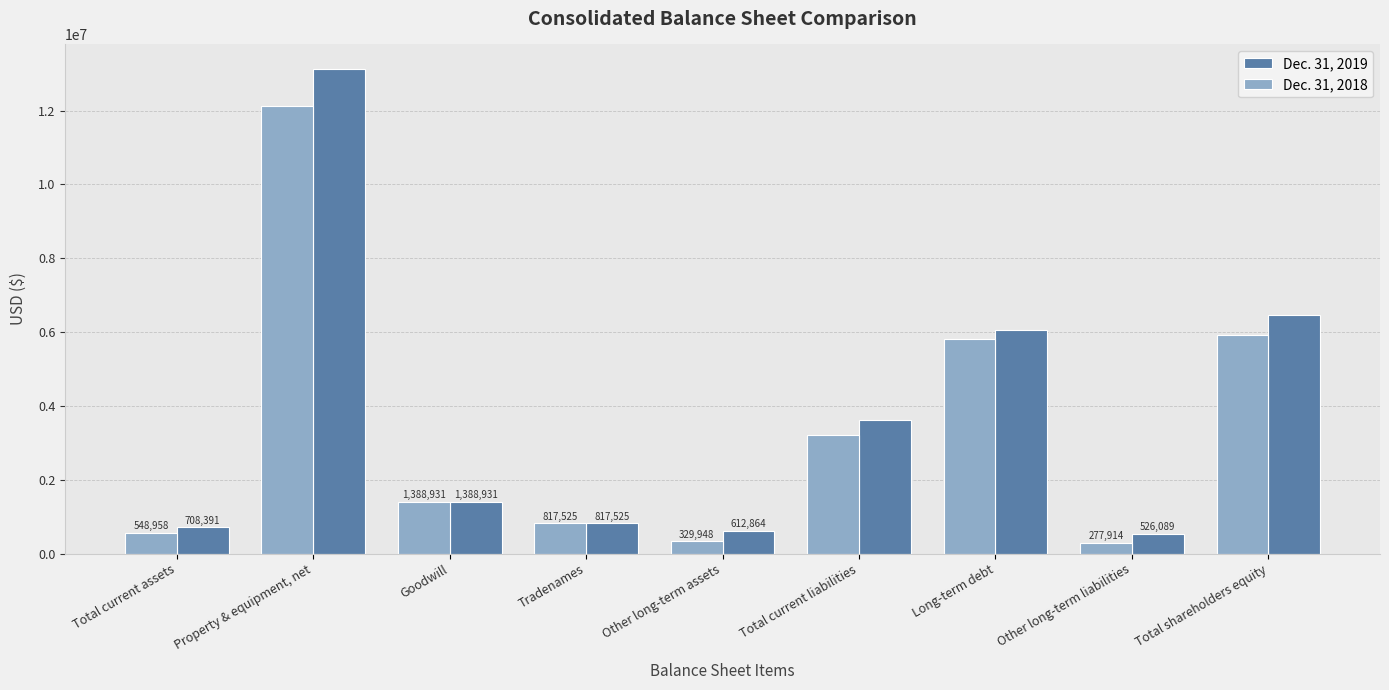

What is the approximate value of Dec. 31, 2019 at Total current assets, to the nearest 10?

708390